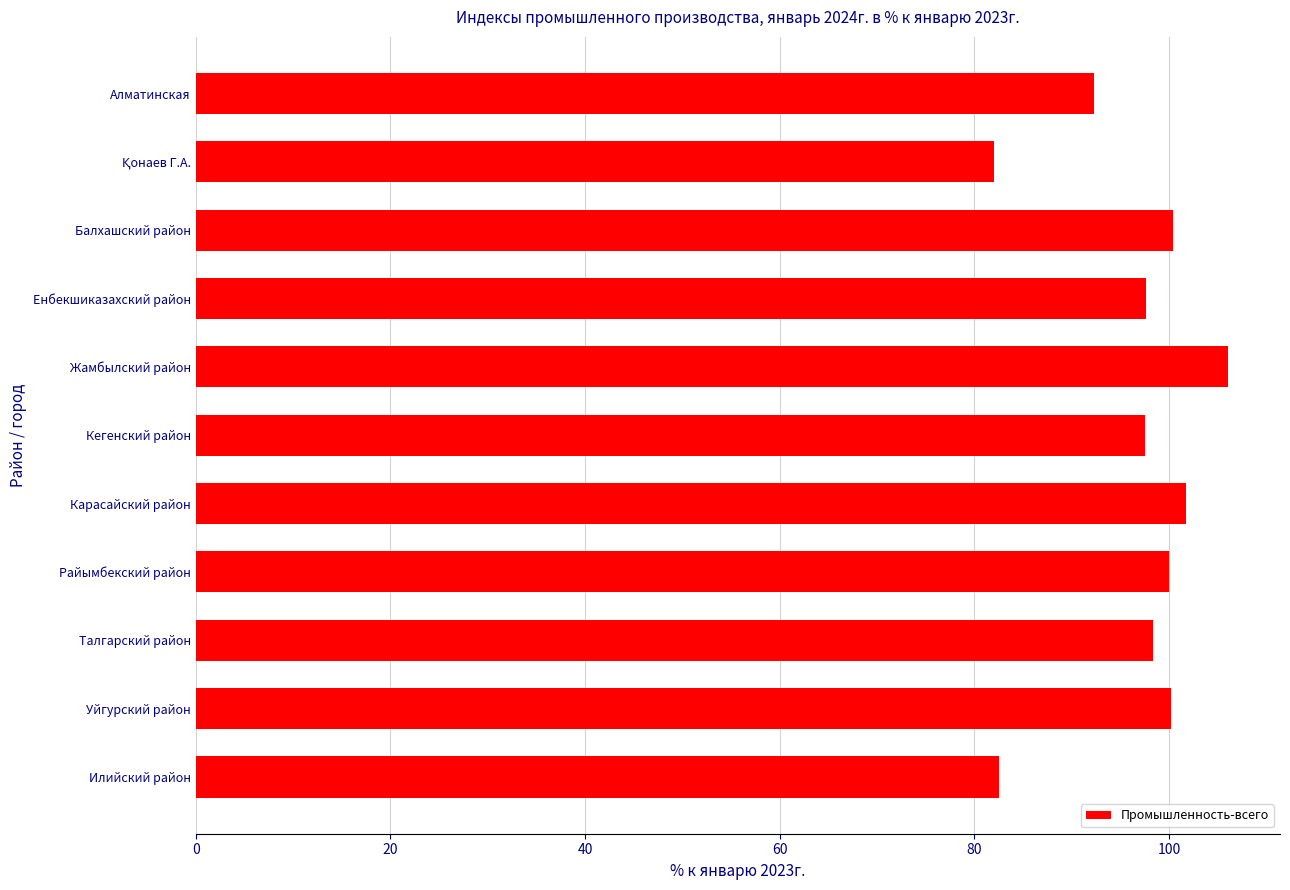

The chart shows a value of 26.7 at Талгарский район. True or false?

False